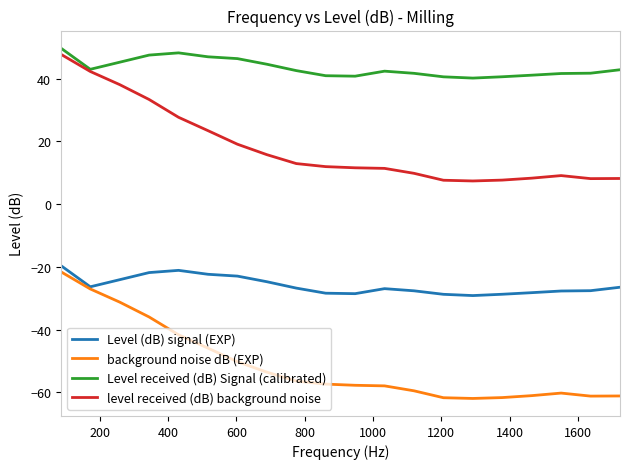

True or false: level received (dB) background noise and background noise dB (EXP) cross at least once.

False